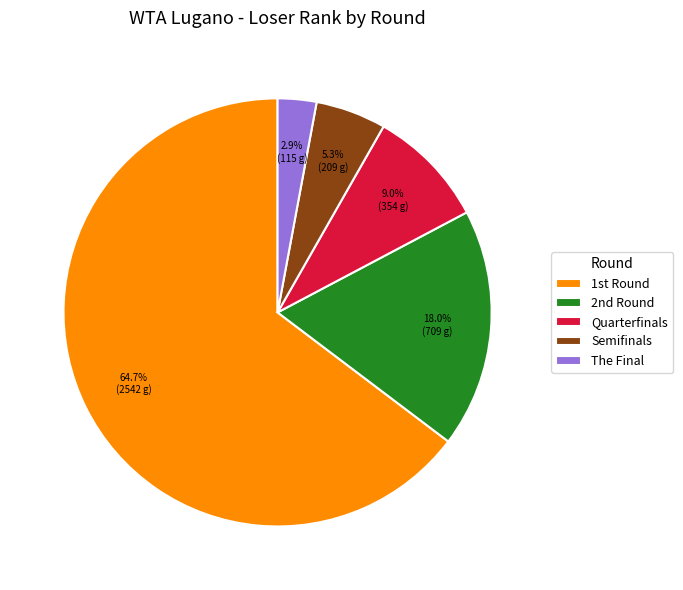

Is there a majority slice in this chart?

Yes